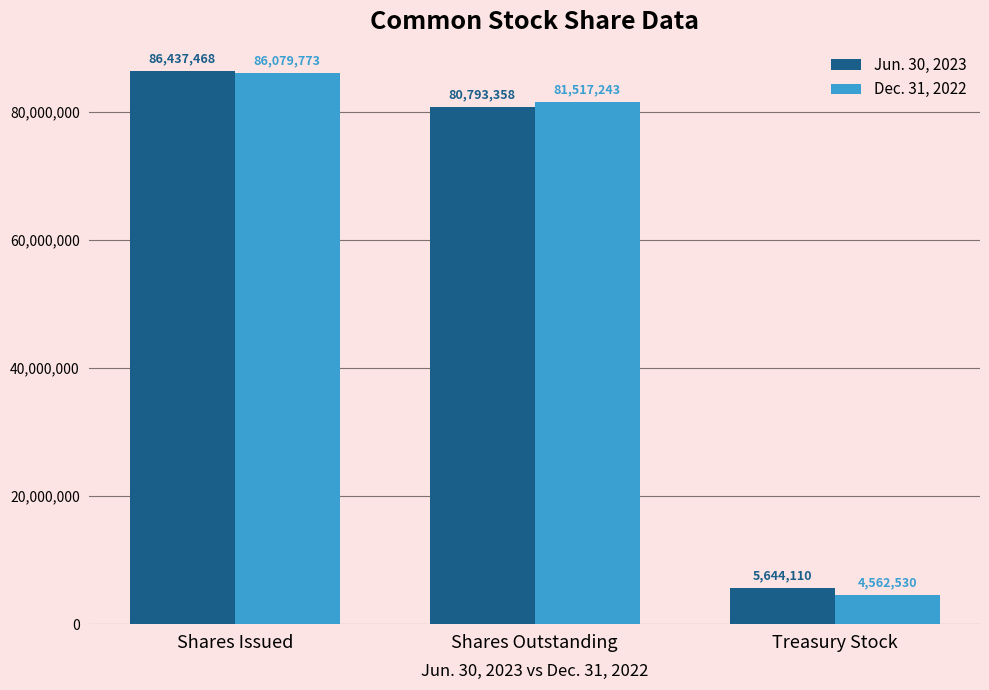

Reading right to left, list all the values displayed in this chart.

Jun. 30, 2023: 5644110	80793358	86437468
Dec. 31, 2022: 4562530	81517243	86079773